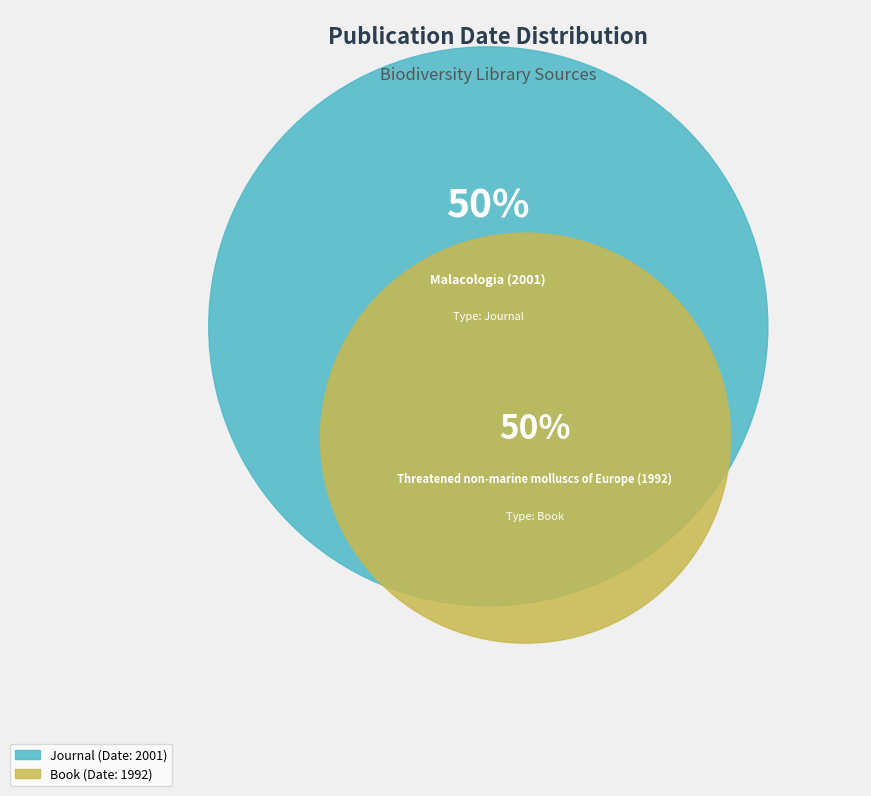

To the nearest percent, what is the average slice percentage?

50%